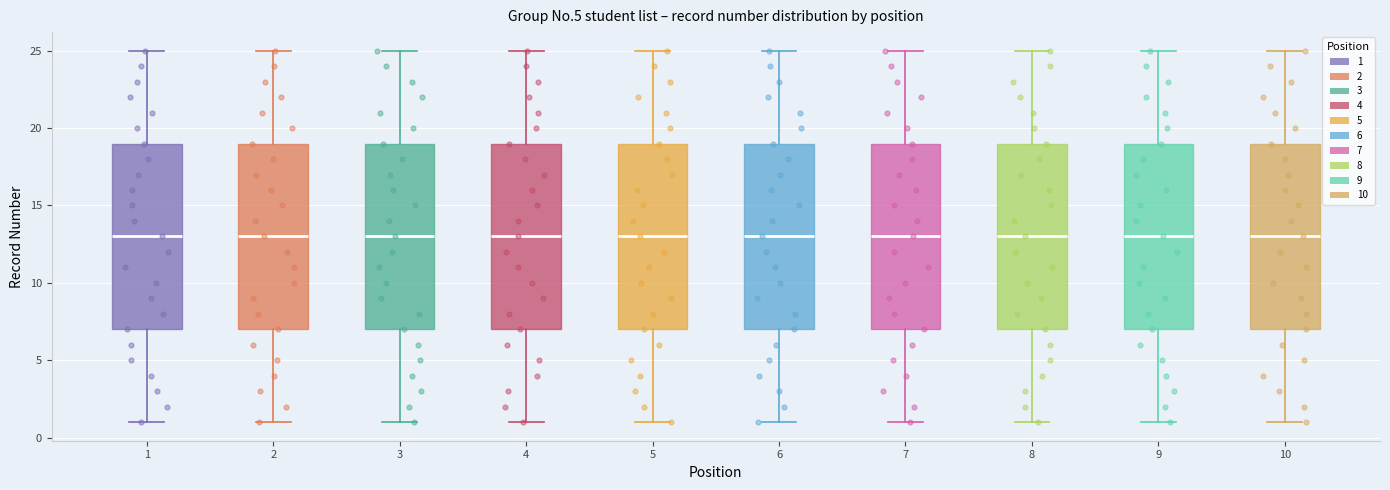

Reading left to right, transcribe this box plot: for each box, give where its median line is, the range the box spans, and where its two whiskers end, as read against the y-axis. The values are not printed on the chart, so give them approximately, as read against the axis.

1: median 13, box 7 to 19, whiskers 1 to 25
2: median 13, box 7 to 19, whiskers 1 to 25
3: median 13, box 7 to 19, whiskers 1 to 25
4: median 13, box 7 to 19, whiskers 1 to 25
5: median 13, box 7 to 19, whiskers 1 to 25
6: median 13, box 7 to 19, whiskers 1 to 25
7: median 13, box 7 to 19, whiskers 1 to 25
8: median 13, box 7 to 19, whiskers 1 to 25
9: median 13, box 7 to 19, whiskers 1 to 25
10: median 13, box 7 to 19, whiskers 1 to 25